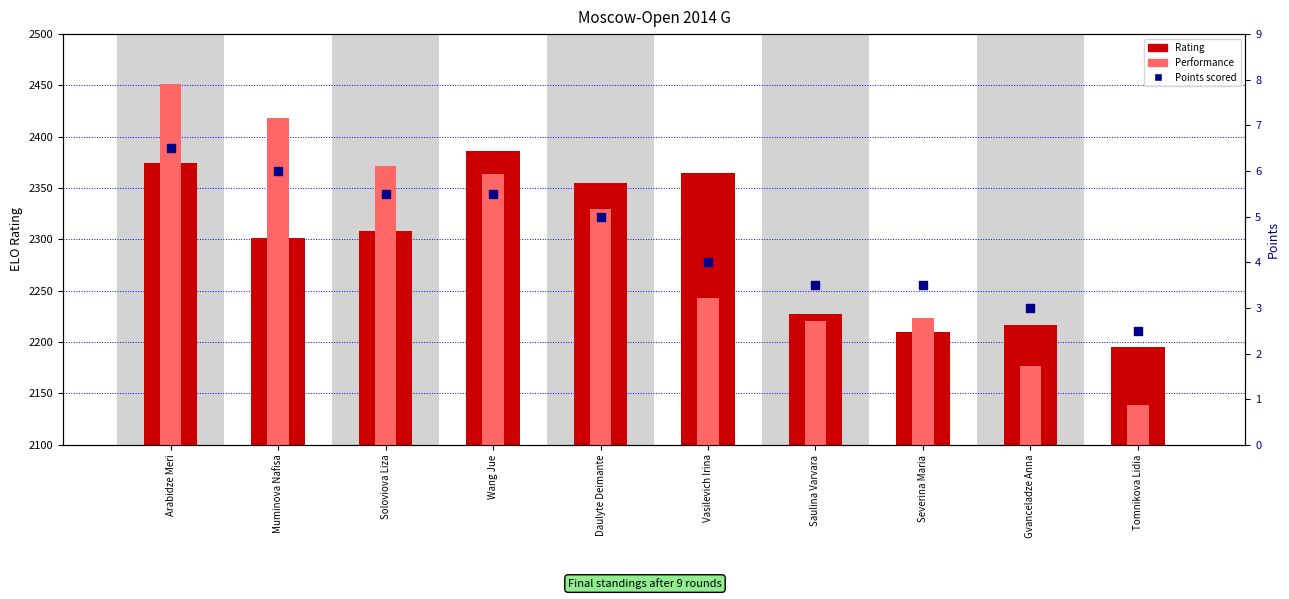

Which series has the largest Y range (max minus min)?

Performance